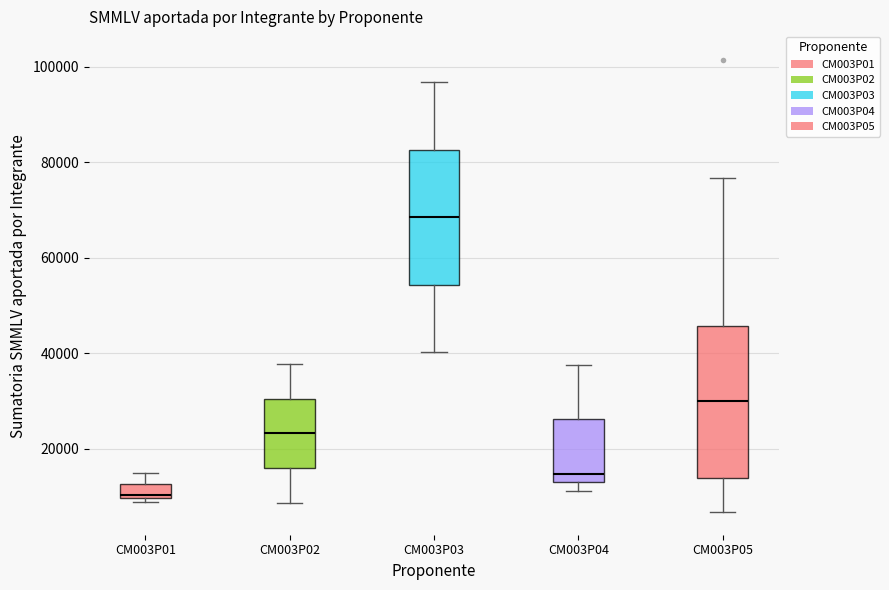

Reading left to right, read every box against the y-axis: the position of its median line, the range the box covers, and the ends of its whiskers. The values are not printed on the chart, so give them approximately, as read against the axis.

CM003P01: median 10000 (just above the box's lower edge), box 10000 to 12000, whiskers 8000 to 14000
CM003P02: median 24000, box 16000 to 30000, whiskers 8000 to 38000
CM003P03: median 68000, box 54000 to 82000, whiskers 40000 to 96000
CM003P04: median 14000, box 12000 to 26000, whiskers 12000 (just below the box's lower edge) to 38000
CM003P05: median 30000, box 14000 to 46000, whiskers 6000 to 76000